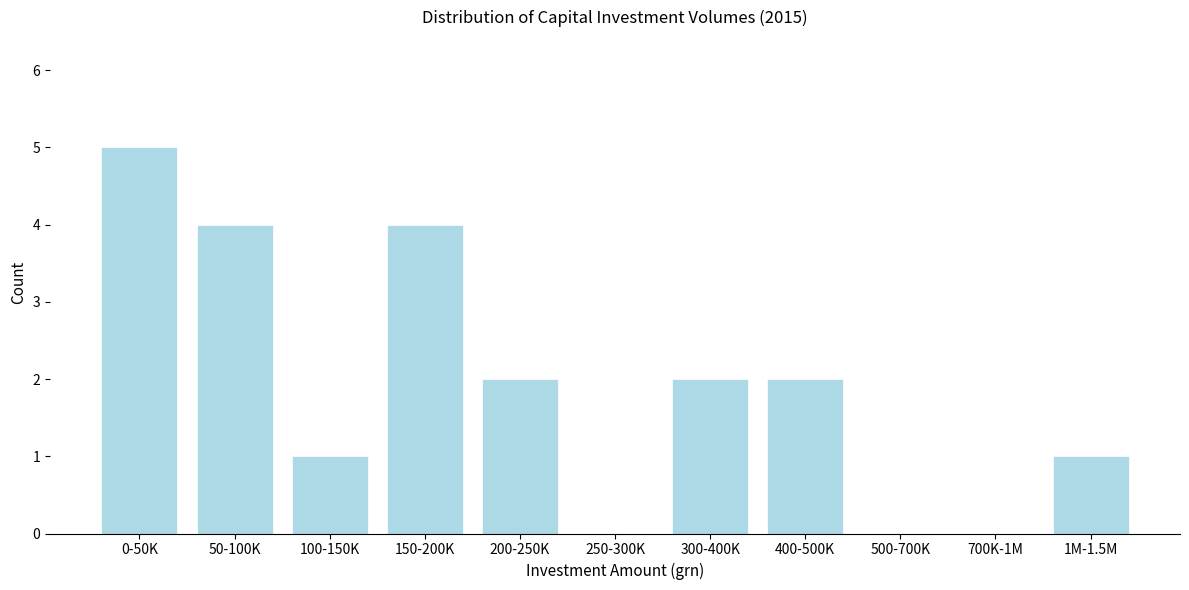

Reading left to right, extract all data points from this chart.

0-50K=5	50-100K=4	100-150K=1	150-200K=4	200-250K=2	250-300K=0	300-400K=2	400-500K=2	500-700K=0	700K-1M=0	1M-1.5M=1